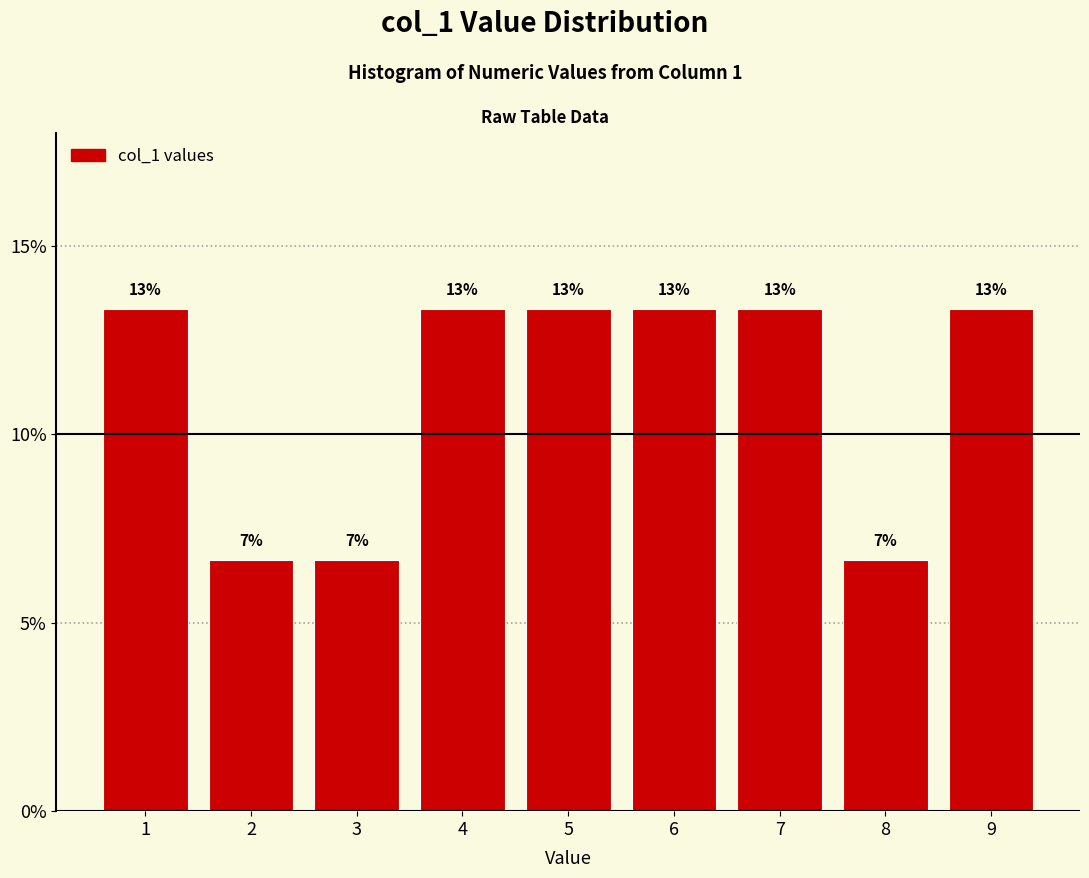

Are the bars horizontal?

No